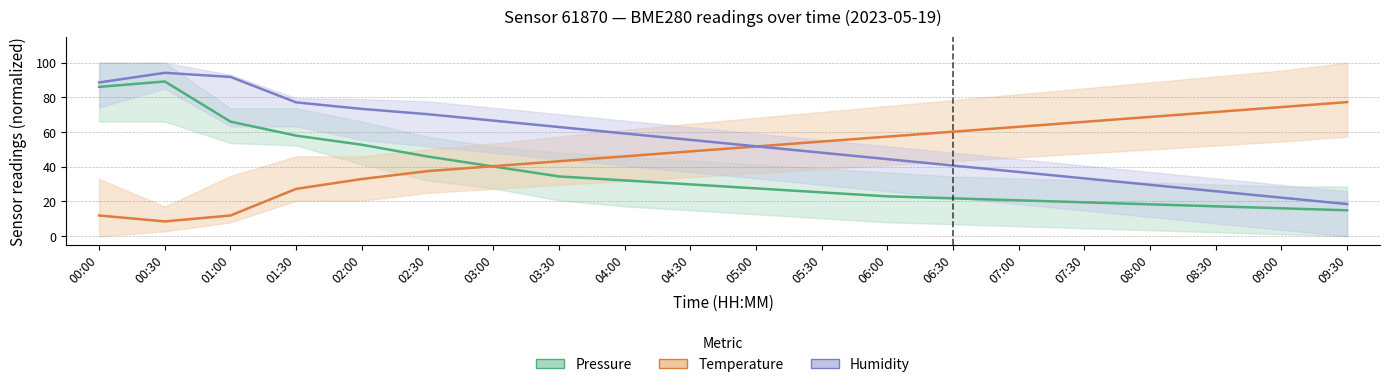

How many lines are shown in the chart?

3